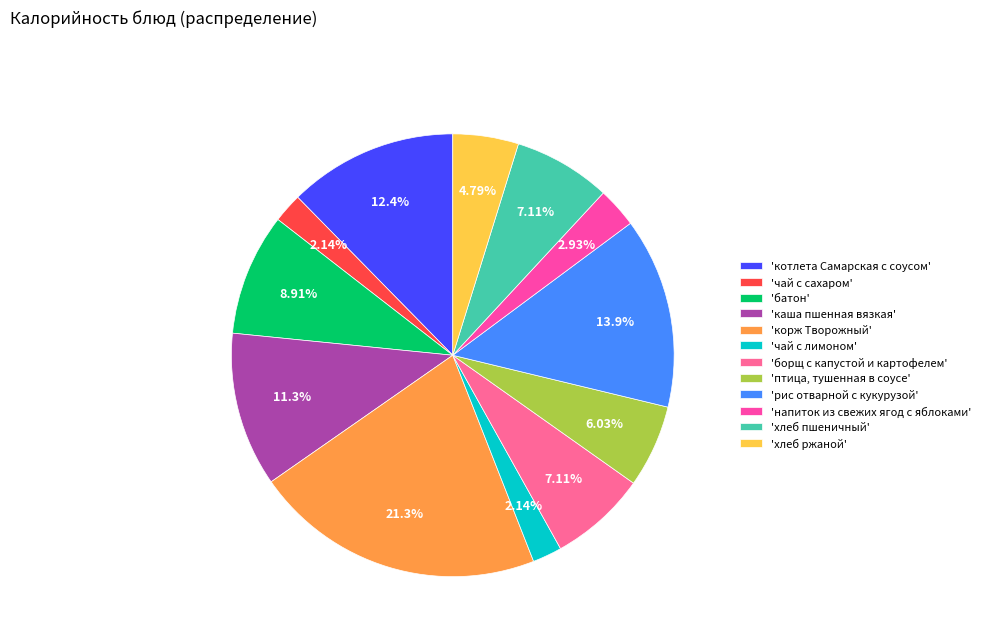

Rank the categories by value from lowest to highest.

чай с сахаром, чай с лимоном, напиток из свежих ягод с яблоками, хлеб ржаной, птица, тушенная в соусе, борщ с капустой и картофелем, хлеб пшеничный, батон, каша пшенная вязкая, котлета Самарская с соусом, рис отварной с кукурузой, корж Творожный